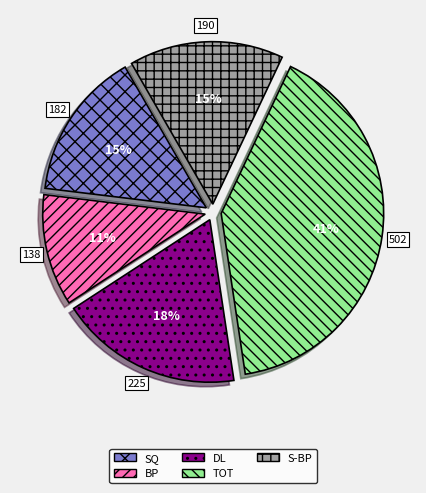

To the nearest percent, what is the combined percentage of DL and SQ?

33%